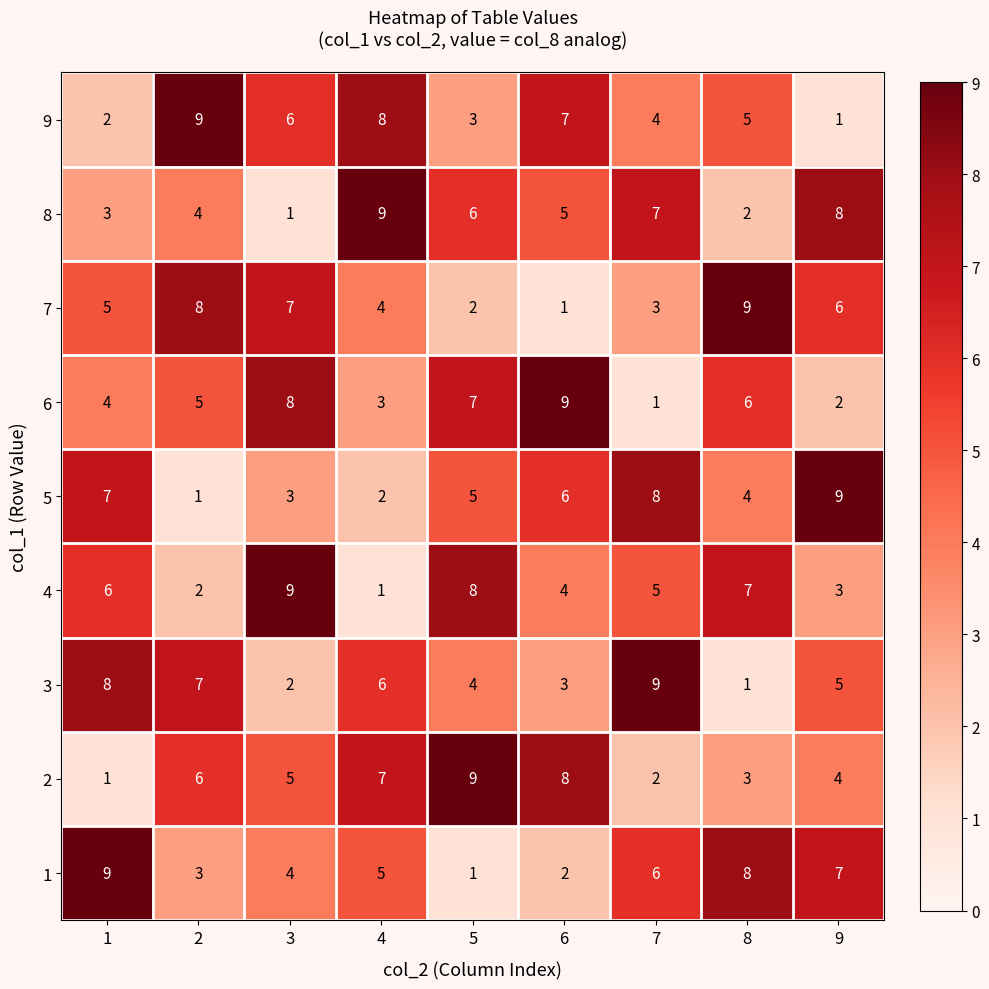

Count the 4 values in the range 3 to 7.

5